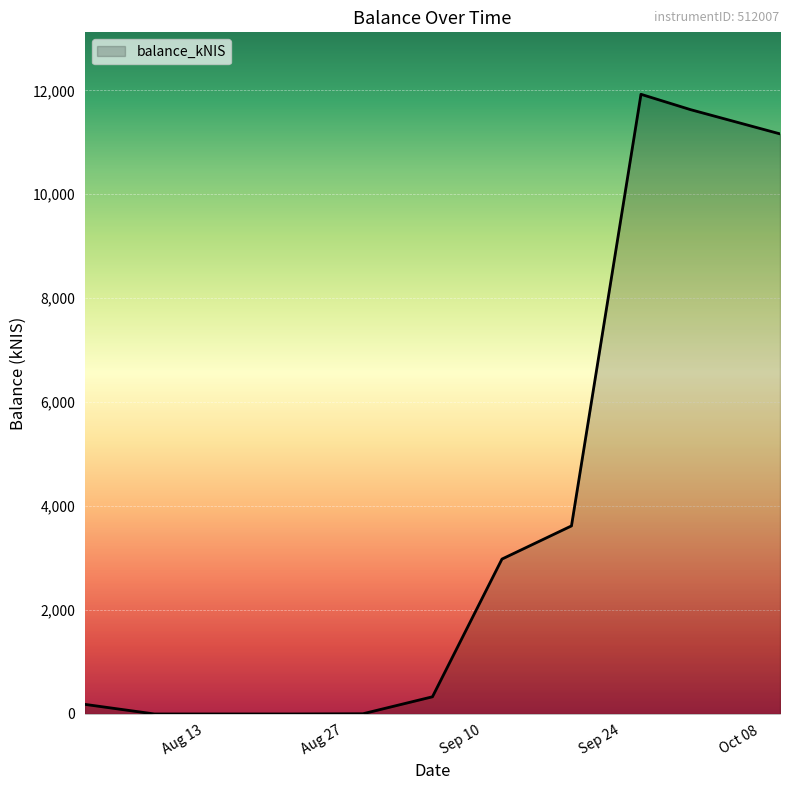

What is the maximum value shown in the chart?

11923.0